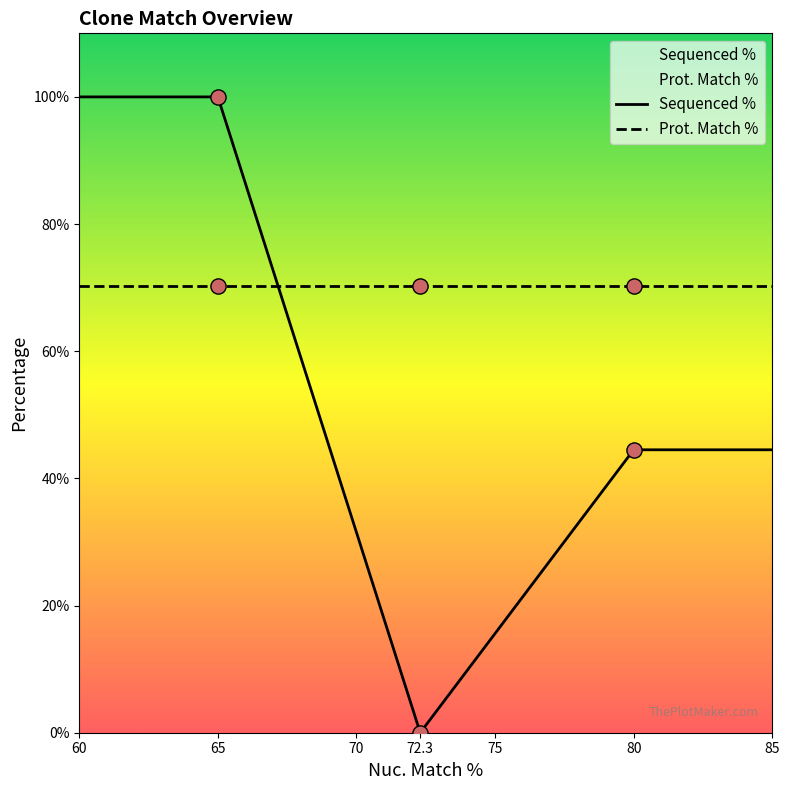

Which series contains the lowest Y value?

Sequenced %